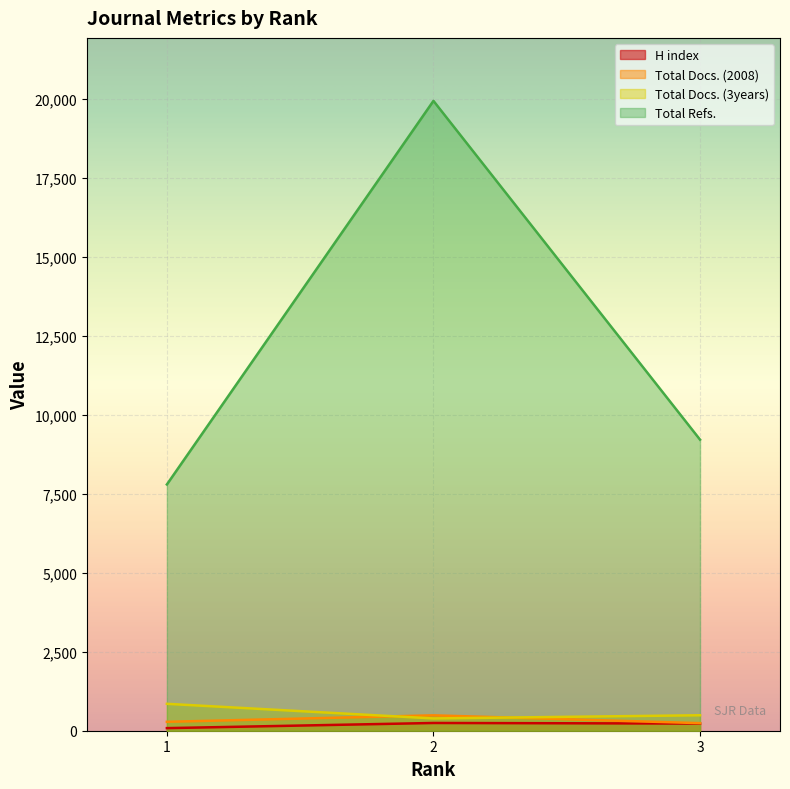

Read the Total Refs. value at 2, to the nearest 100.

19900